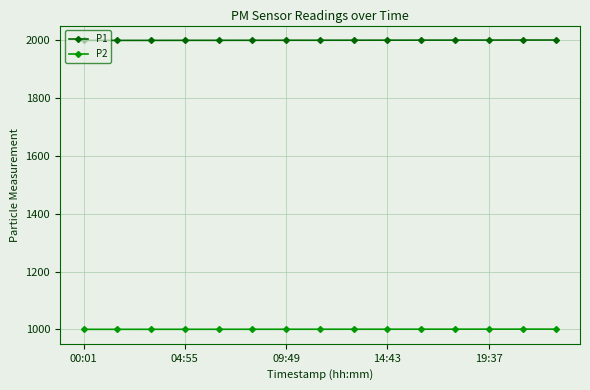

What is the difference between the second highest and second lowest values in the P2 series?

0.6